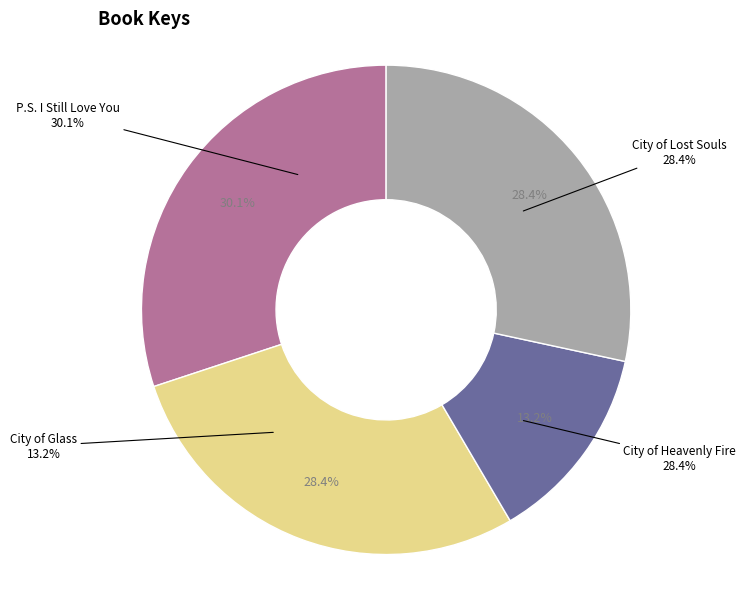

Count the number of slices in the pie.

4